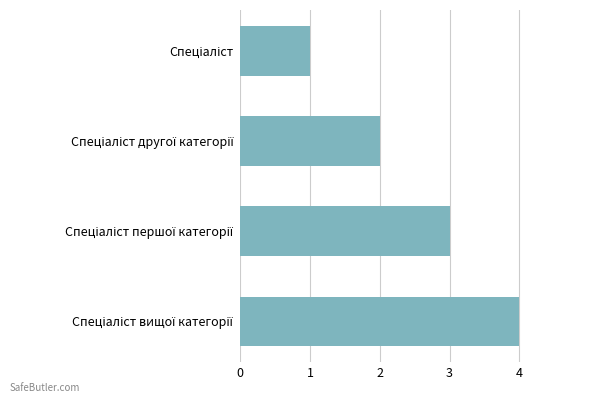

What is the maximum value shown in the chart?

4